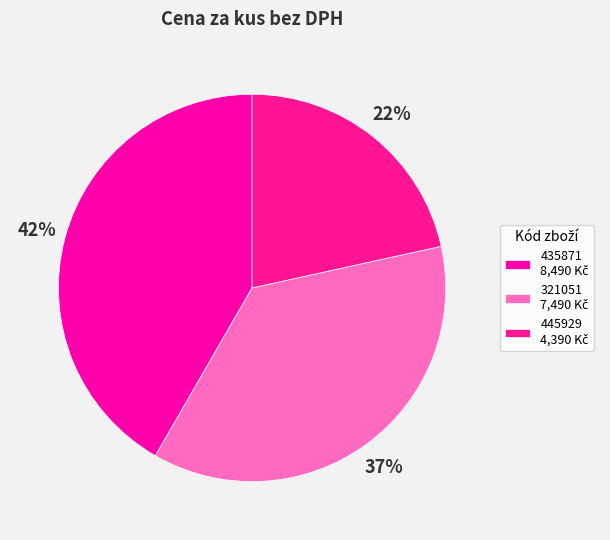

How much of the chart is everything except 435871?

58.3%